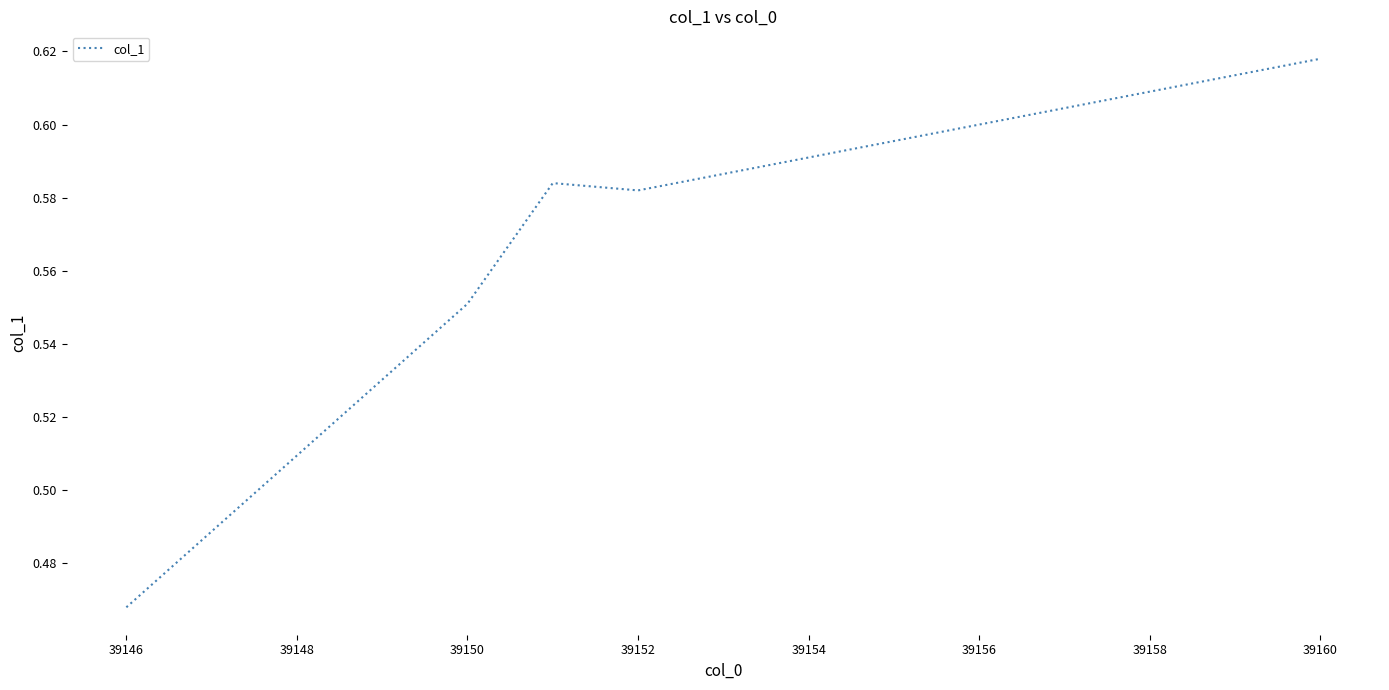

How many values are between 0 and 1?

5